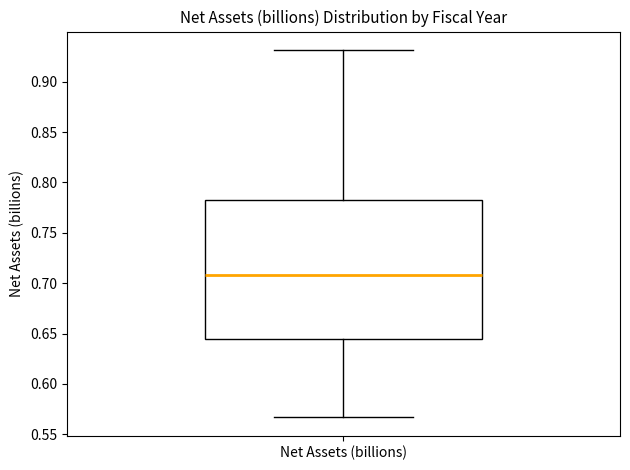

Transcribe this box plot: give where the median line is, the range the box spans, and where the two whiskers end, as read against the y-axis. The values are not printed on the chart, so give them approximately, as read against the axis.

median 0.710, box 0.645 to 0.785, whiskers 0.565 to 0.930